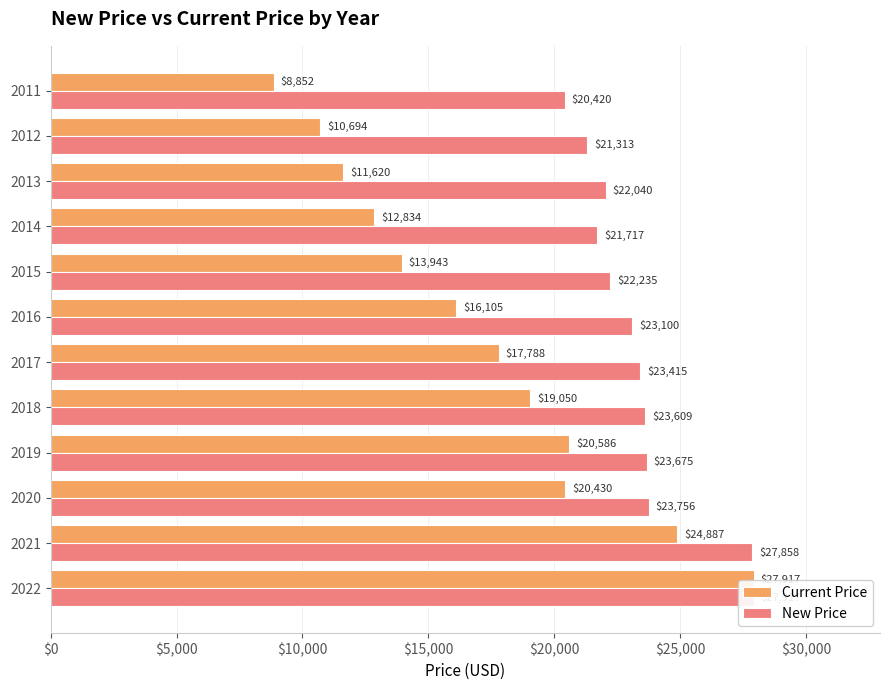

List the series in order of their peak value, lowest first.

Current Price, New Price